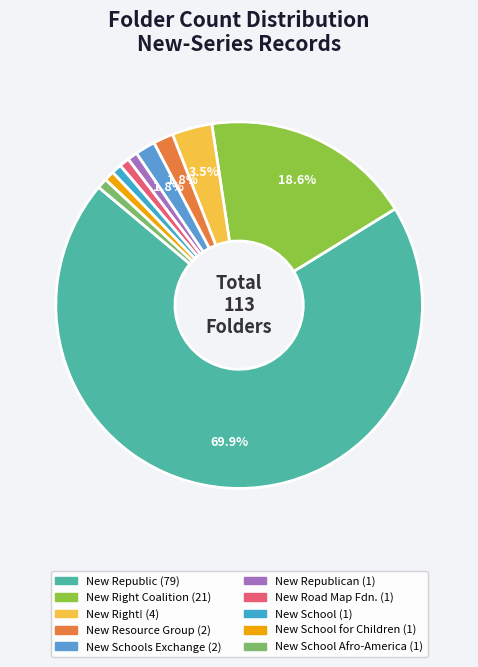

How many slices are in this pie chart?

10